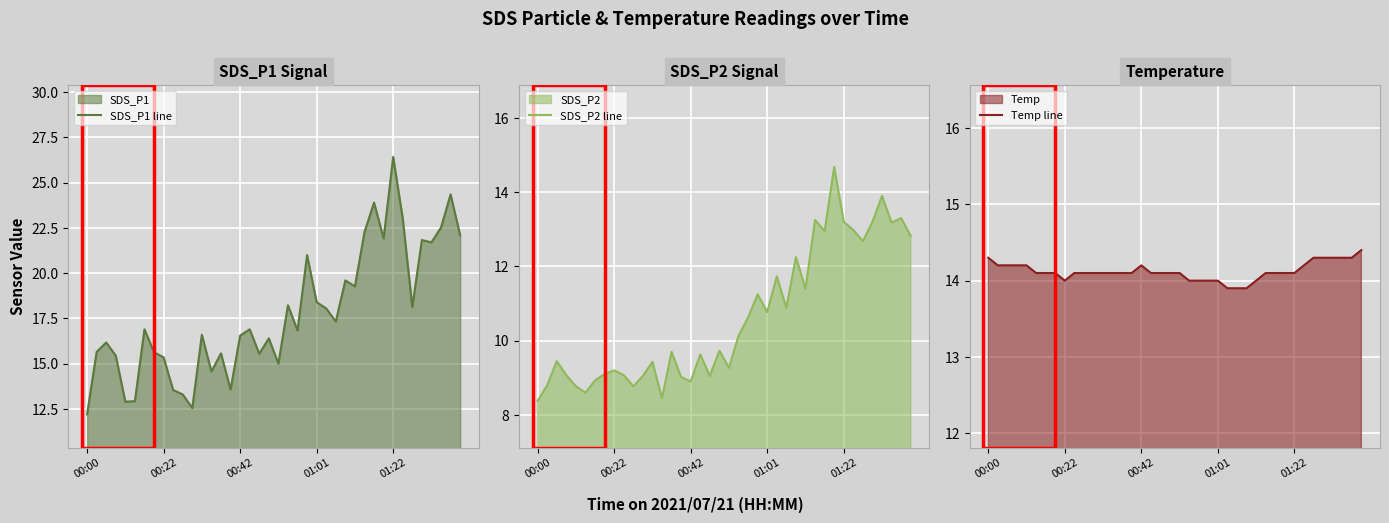

Reading left to right, extract all data points from this chart.

SDS_P1 line: 12.2	15.7	16.2	15.4	12.9	12.9	16.9	15.6	15.3	13.6	13.3	12.6	16.6	14.6	15.6	13.6	16.6	16.9	15.6	16.4	15.0	18.2	16.8	21.0	18.4	18.1	17.3	19.6	19.3	22.3	23.9	21.9	26.4	23.0	18.1	21.8	21.7	22.5	24.4	22.1
SDS_P2 line: 8.4	8.8	9.4	9.1	8.8	8.6	8.9	9.1	9.2	9.1	8.8	9.1	9.4	8.4	9.7	9.0	8.9	9.6	9.1	9.7	9.3	10.1	10.6	11.2	10.8	11.7	10.9	12.2	11.4	13.2	12.9	14.7	13.2	13.0	12.7	13.2	13.9	13.2	13.3	12.8
Temp line: 14.3	14.2	14.2	14.2	14.2	14.1	14.1	14.1	14.0	14.1	14.1	14.1	14.1	14.1	14.1	14.1	14.2	14.1	14.1	14.1	14.1	14.0	14.0	14.0	14.0	13.9	13.9	13.9	14.0	14.1	14.1	14.1	14.1	14.2	14.3	14.3	14.3	14.3	14.3	14.4